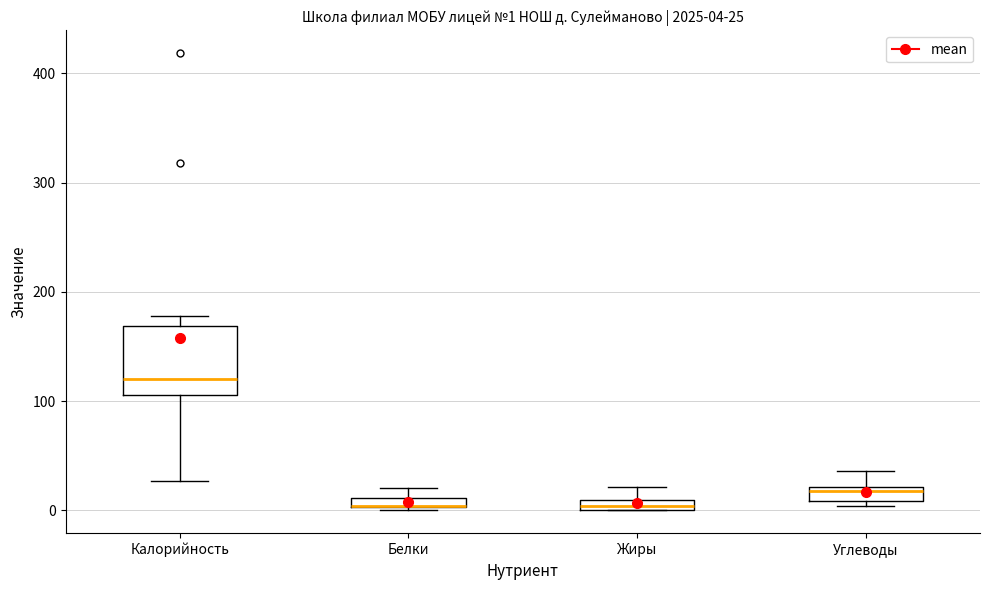

Which box is the tallest, from its lower edge to its upper edge?

Калорийность